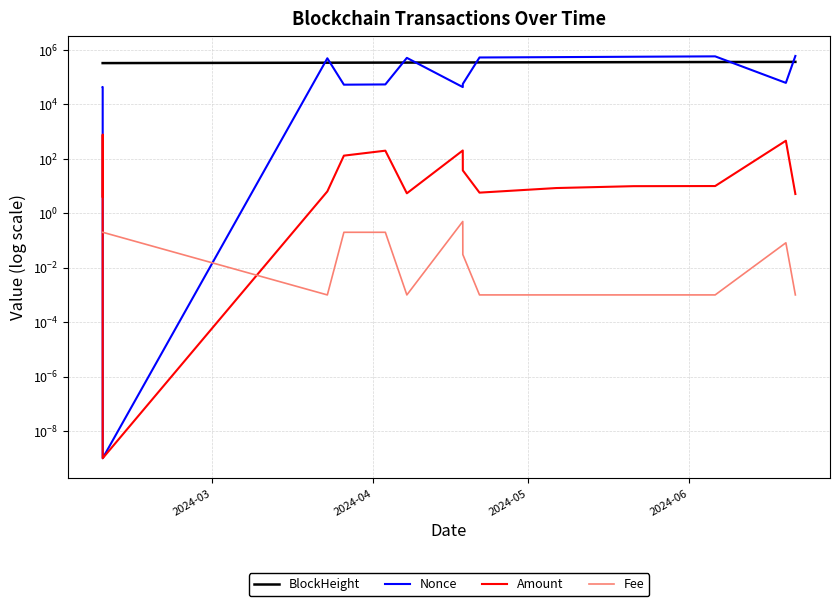

At how many categories does at least one series exceed 224659?

15